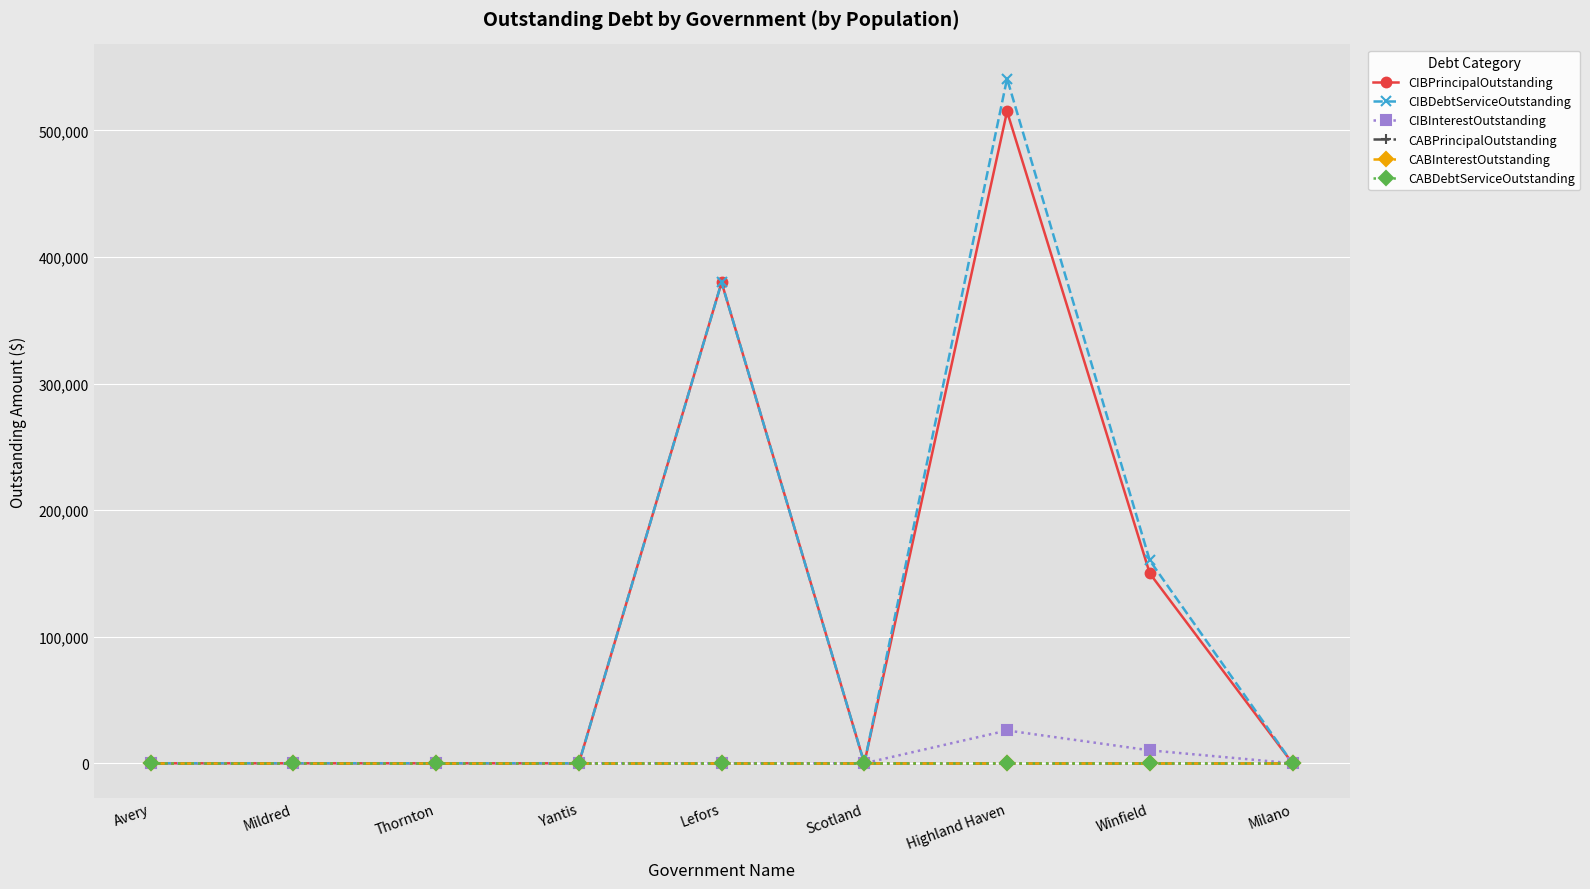

Rank the categories by CIBPrincipalOutstanding value from lowest to highest.

Avery, Mildred, Thornton, Yantis, Scotland, Milano, Winfield, Lefors, Highland Haven